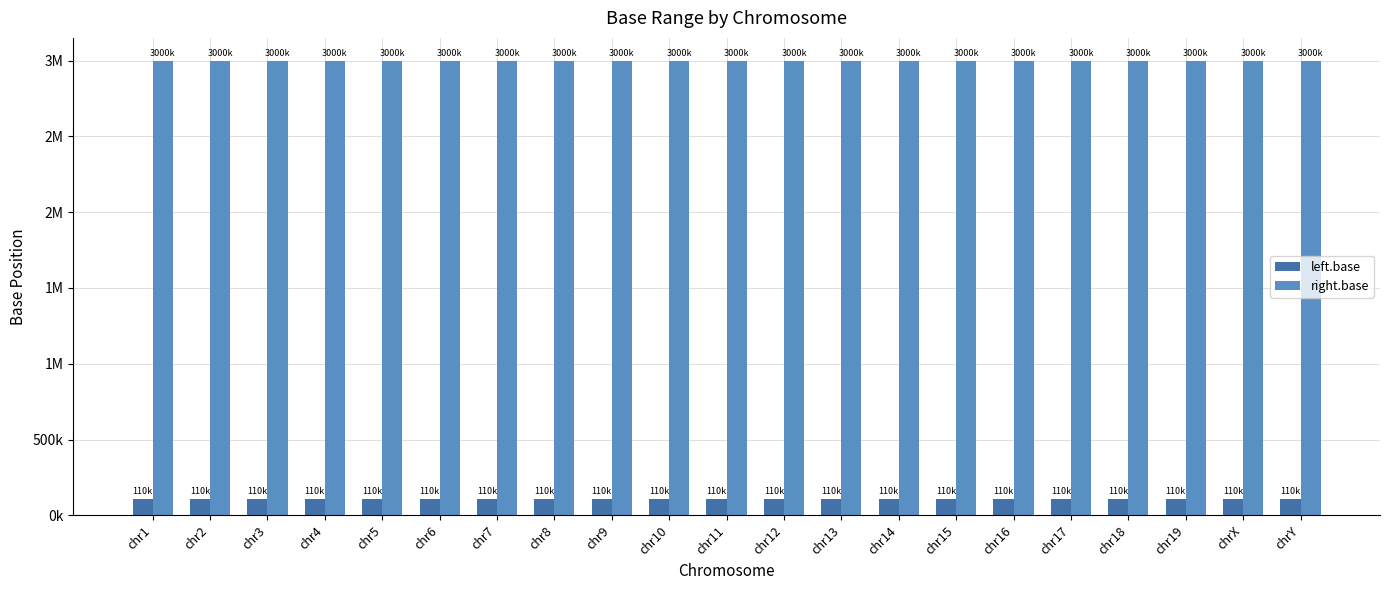

Reading left to right, extract all data points from this chart.

left.base: 110000	110000	110000	110000	110000	110000	110000	110000	110000	110000	110000	110000	110000	110000	110000	110000	110000	110000	110000	110000	110000
right.base: 3000000	3000000	3000000	3000000	3000000	3000000	3000000	3000000	3000000	3000000	3000000	3000000	3000000	3000000	3000000	3000000	3000000	3000000	3000000	3000000	3000000